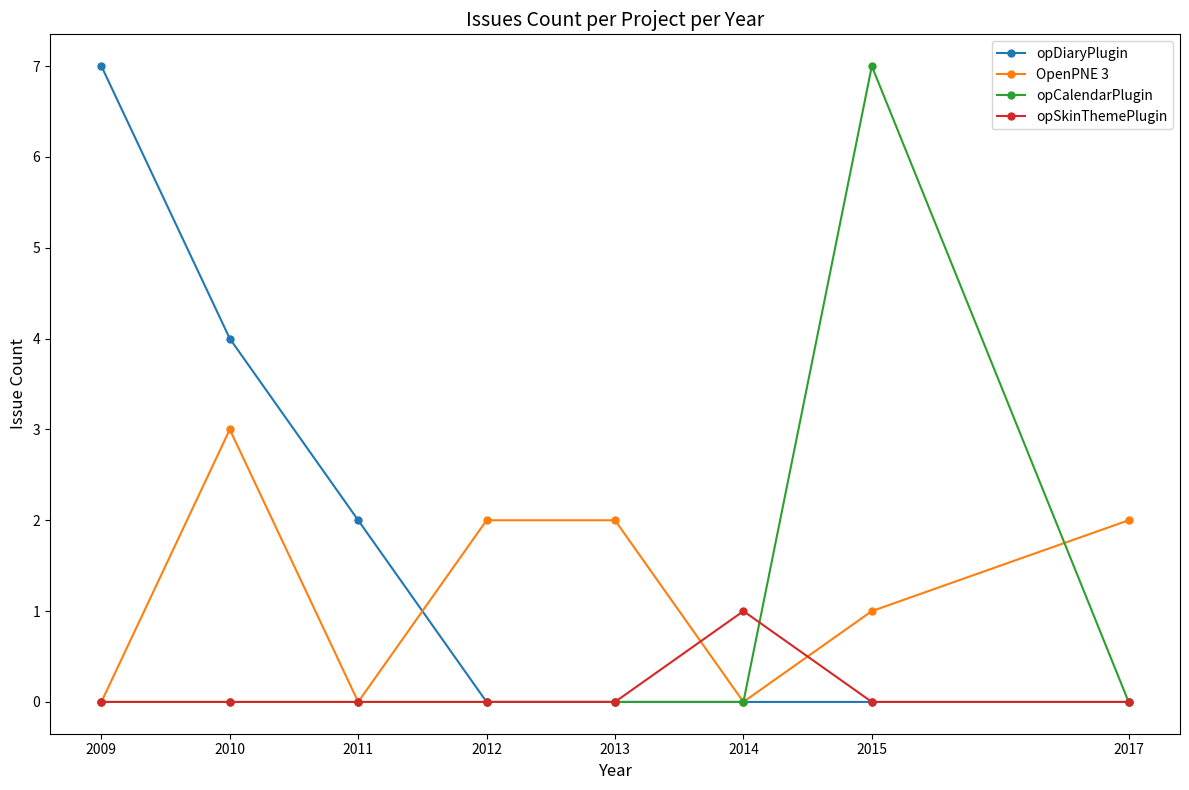

Which series has the largest total across all categories?

opDiaryPlugin